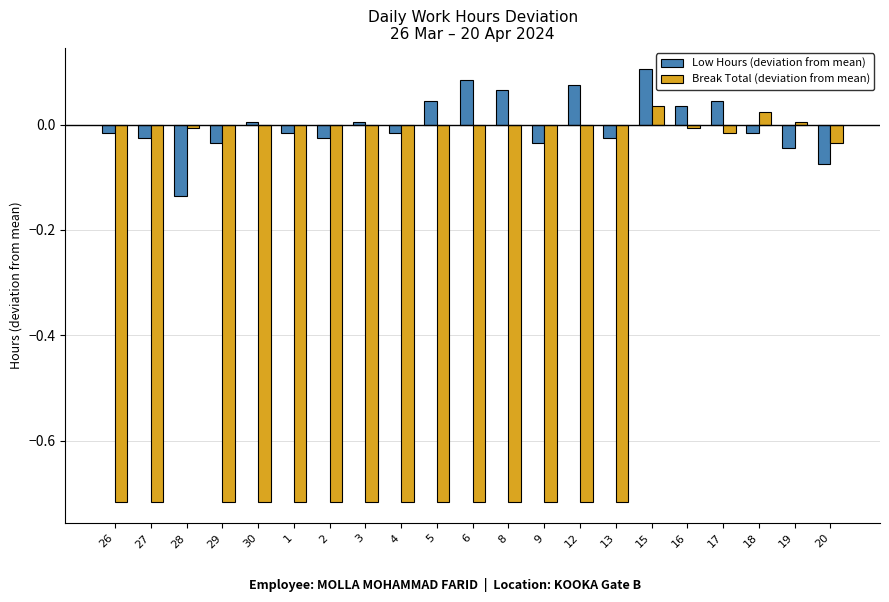

At 13, list the series in order from smallest to largest.

Break Total (deviation from mean), Low Hours (deviation from mean)